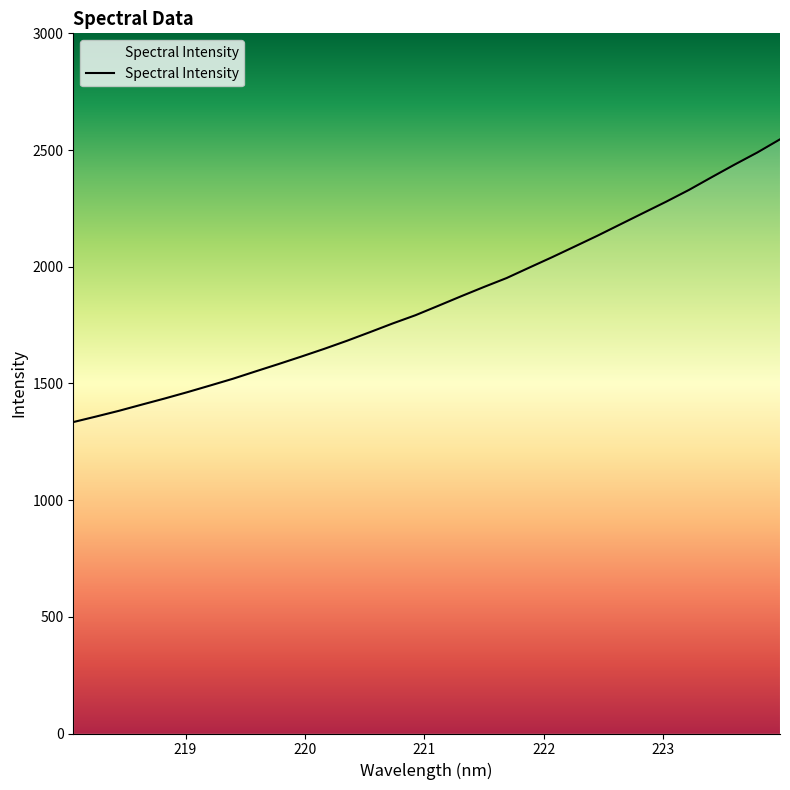

What is the difference between the maximum and minimum values?

1211.5